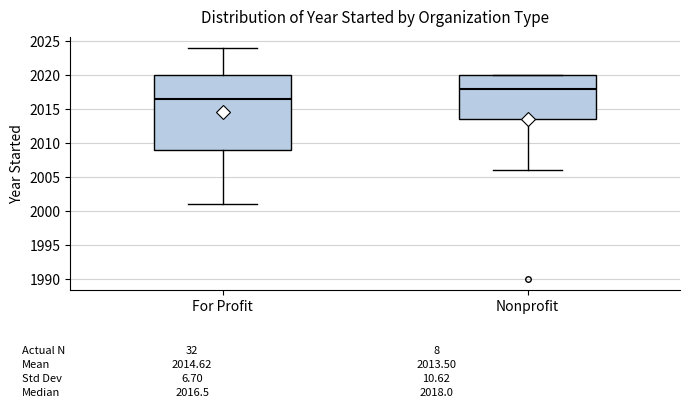

Which box is the tallest, from its lower edge to its upper edge?

For Profit